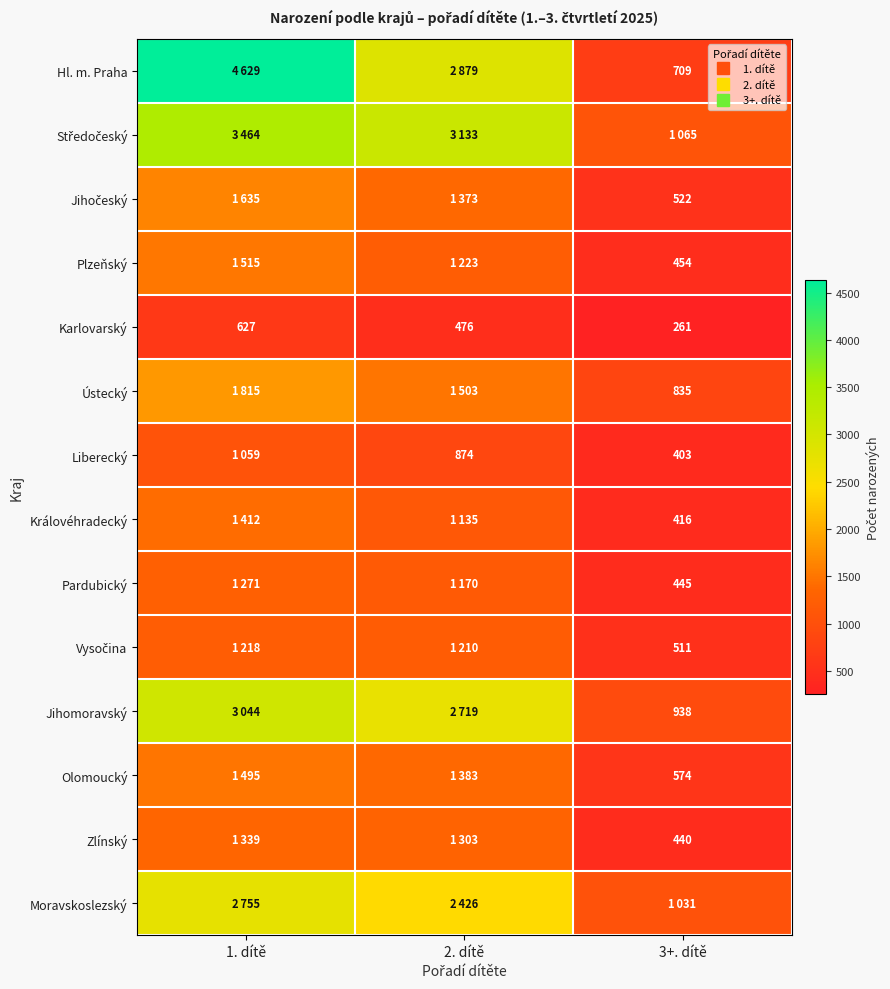

Rank the series at 2. dítě from highest to lowest value.

Středočeský, Hl. m. Praha, Jihomoravský, Moravskoslezský, Ústecký, Olomoucký, Jihočeský, Zlínský, Plzeňský, Vysočina, Pardubický, Královéhradecký, Liberecký, Karlovarský